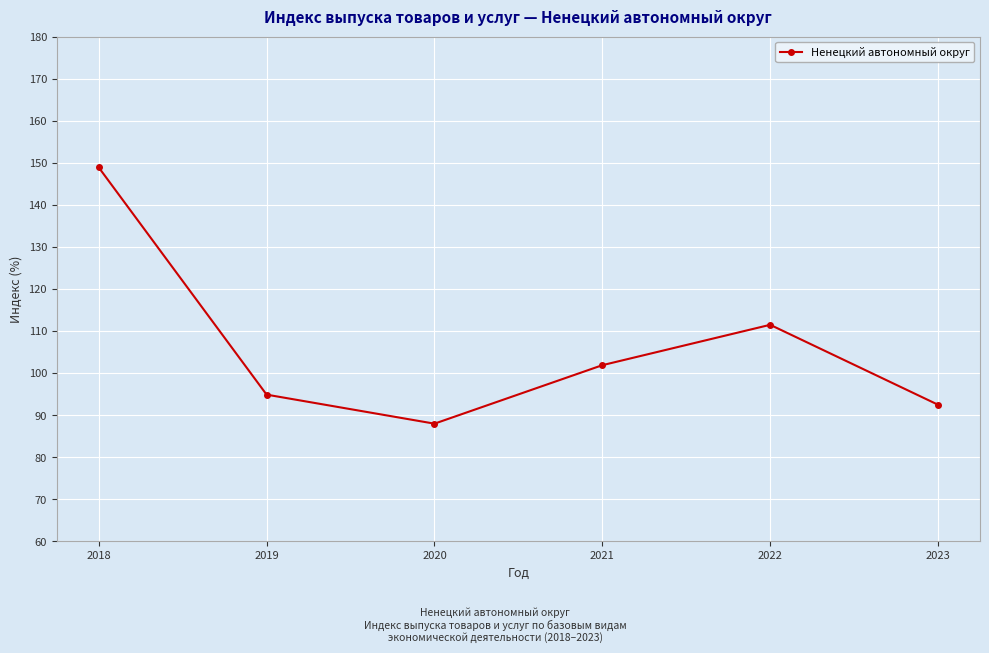

Reading left to right, list all the values displayed in this chart.

148.9	94.9	88.0	101.9	111.5	92.5